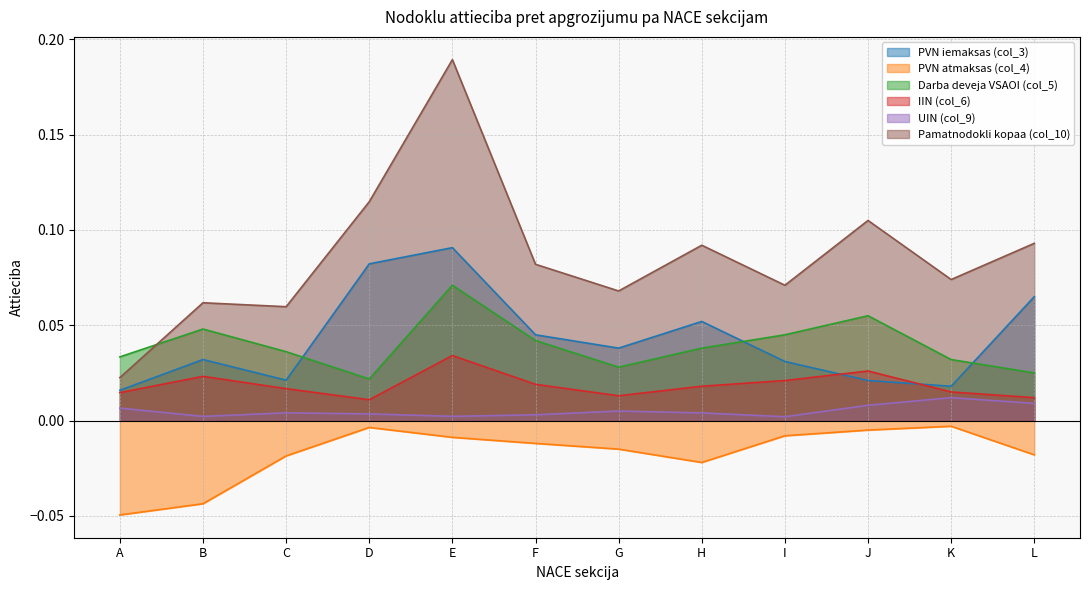

Rank the categories by IIN (col_6) value from lowest to highest.

D, L, G, A, K, C, H, F, I, B, J, E